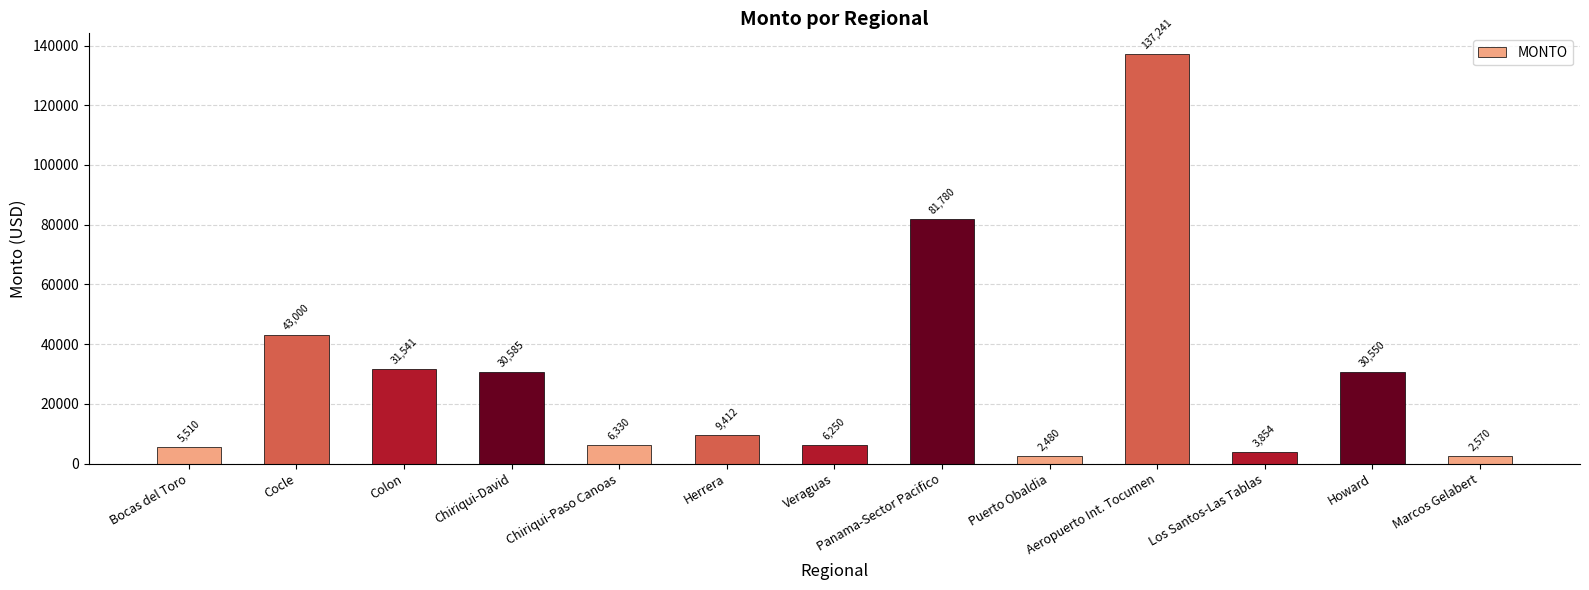

Reading left to right, extract all data points from this chart.

5510	43000	31541	30585	6330	9412	6250	81780	2480	137241	3854	30550	2570